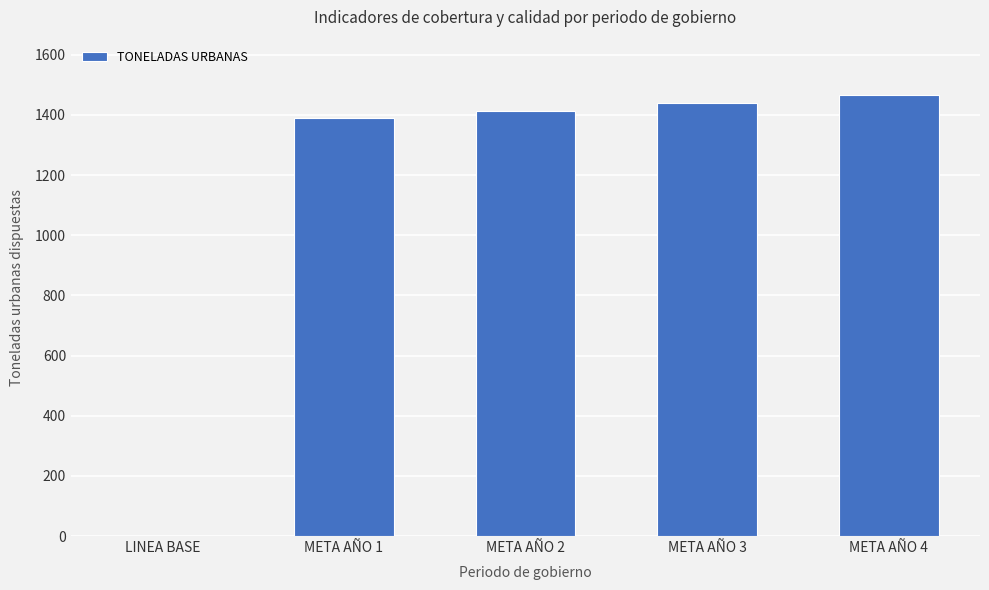

What is the maximum value shown in the chart?

1465